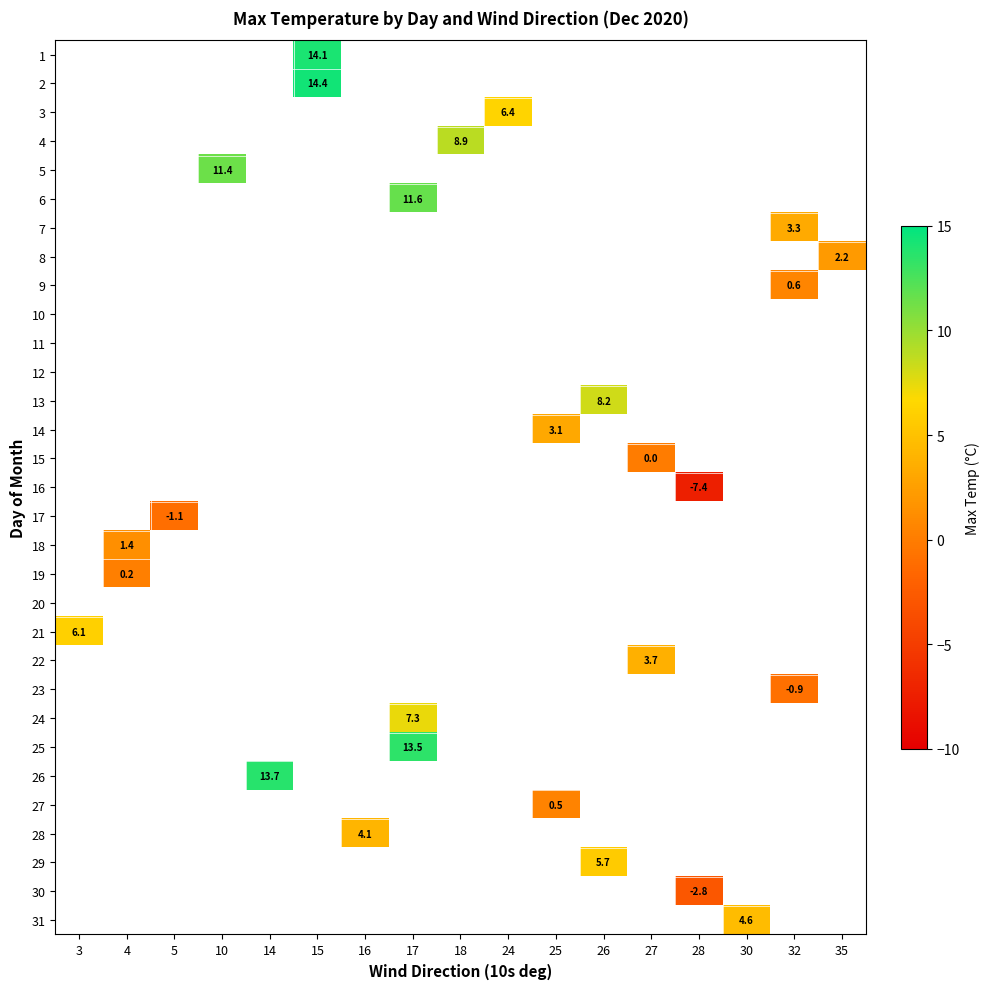

True or false: 31 has a value of 6.0 at 30.

False